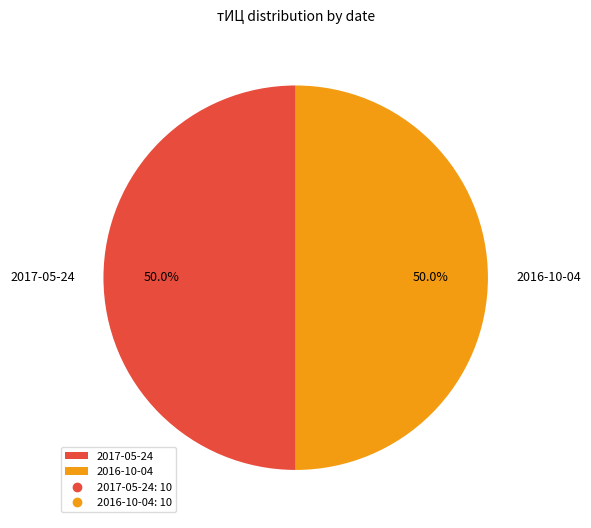

What is the total percentage of 2016-10-04 and 2017-05-24?

100.0%